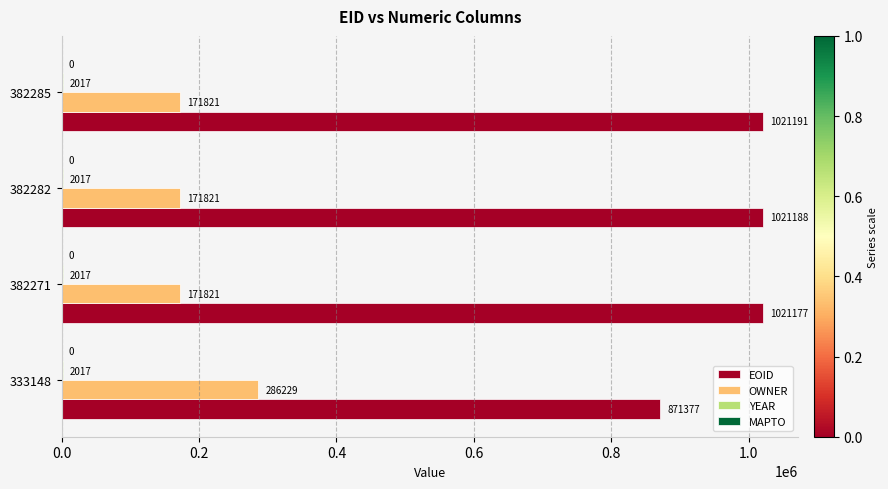

Which series has the widest spread of values?

EOID